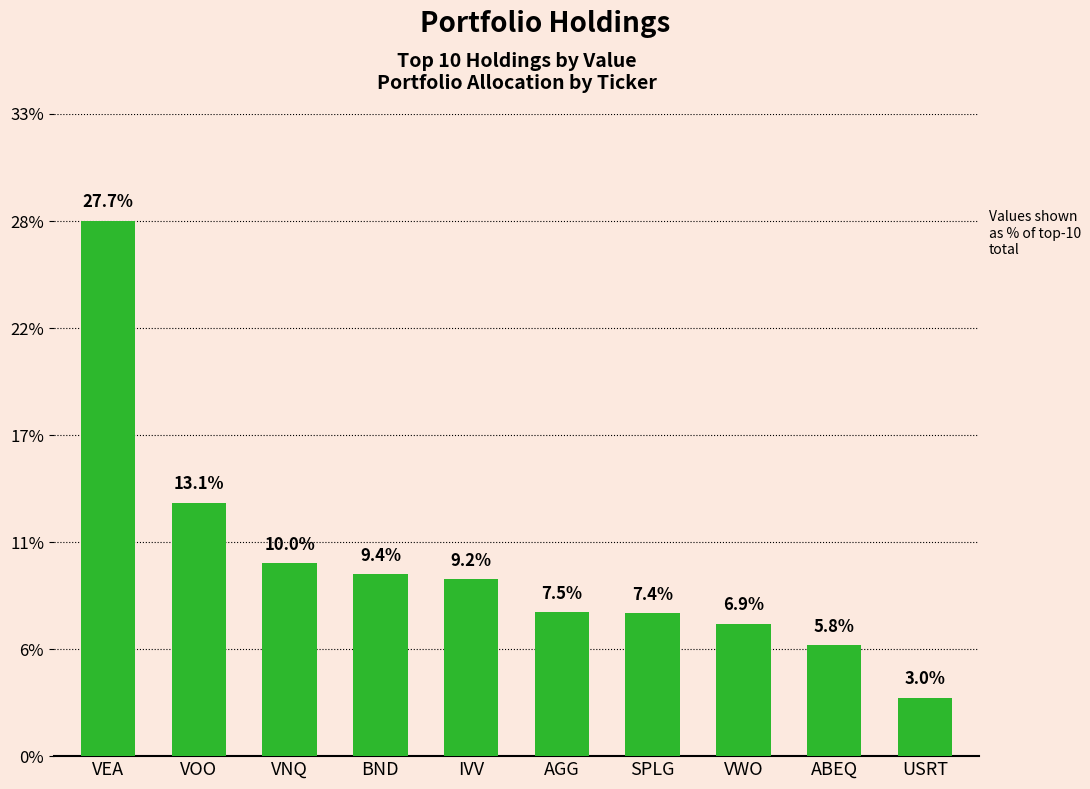

What position from the right is BND?

7